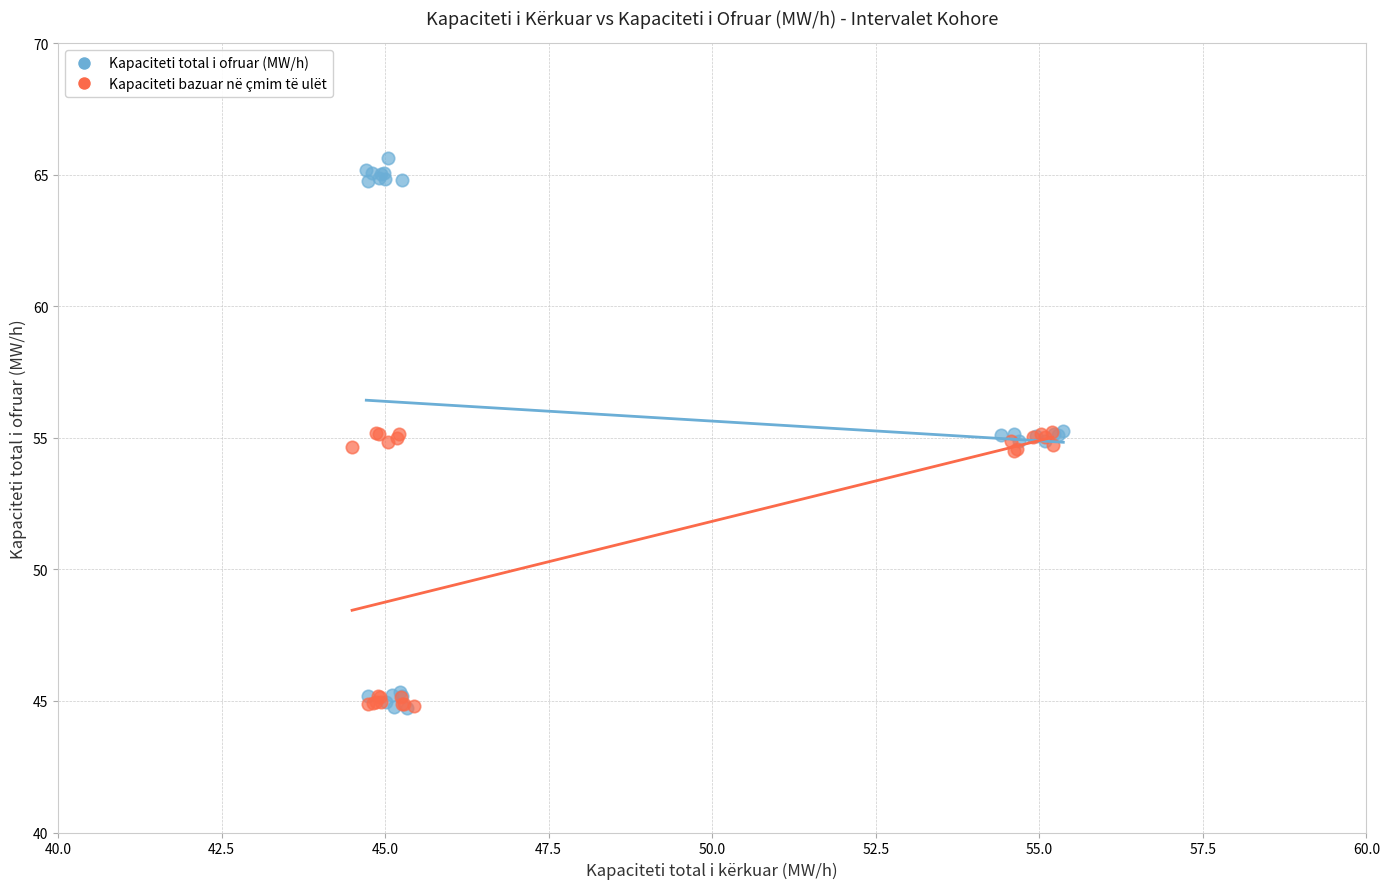

What are all the series names shown in the legend?

Kapaciteti total i ofruar (MW/h), Kapaciteti bazuar në çmim të ulët